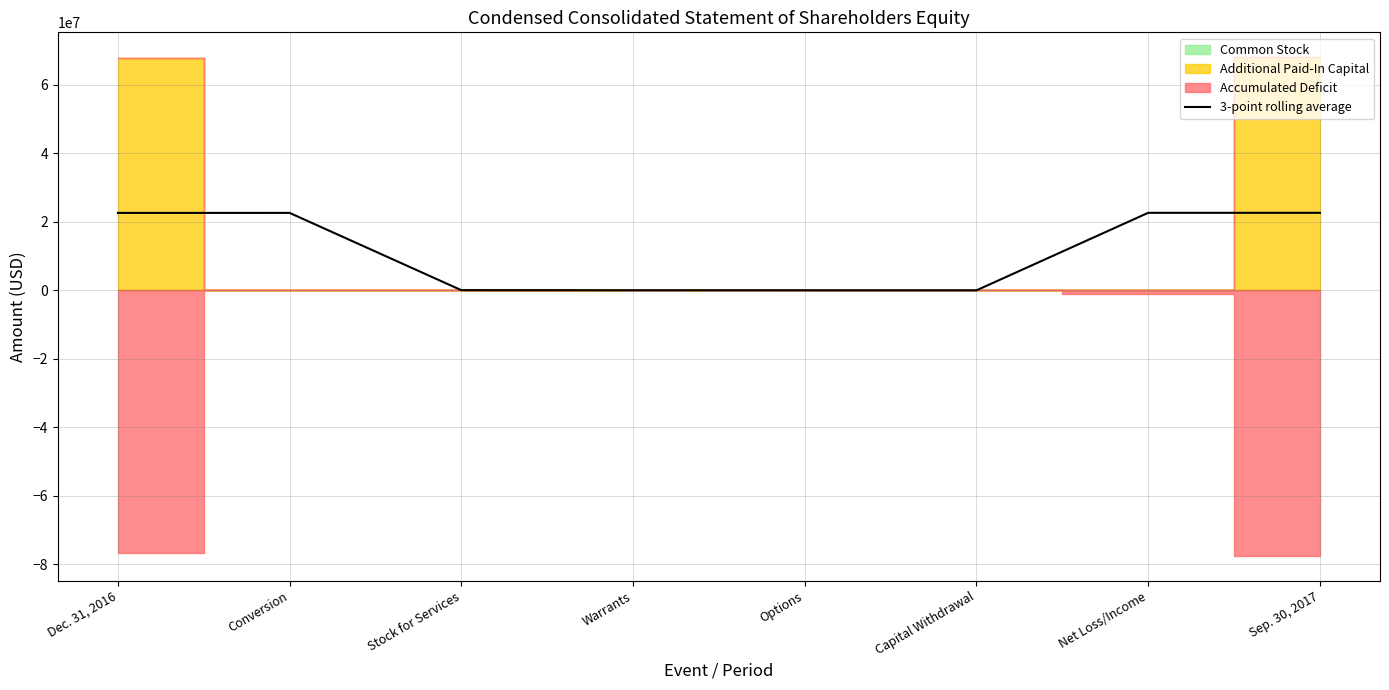

What is the label of the 4th point from the left?

Warrants